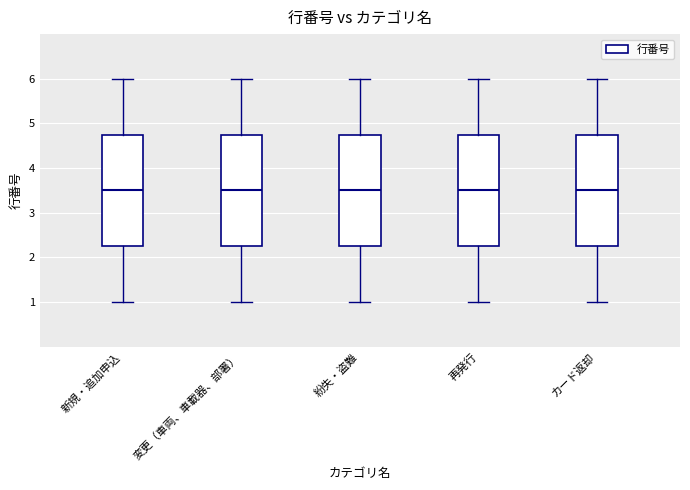

Where does the lower whisker of the box for 変更（車両、車載器、部署） end on the y-axis? The values are not printed on the chart, so give them approximately, as read against the axis.

1.0